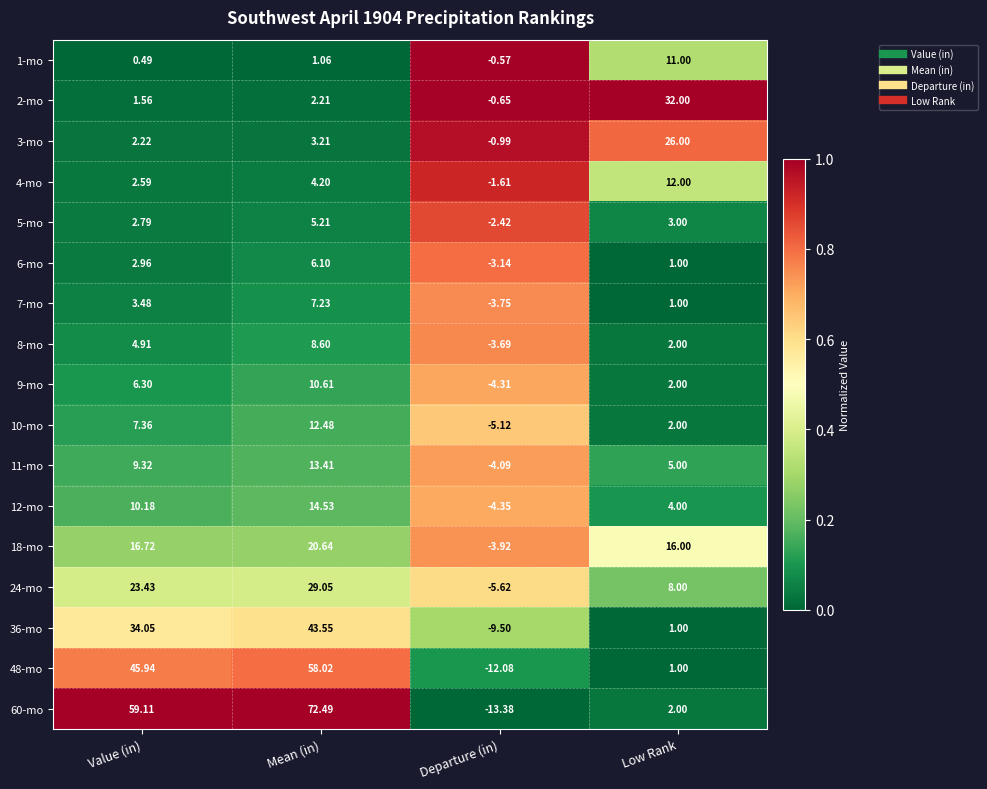

At which label does 18-mo reach its minimum?

Departure (in)